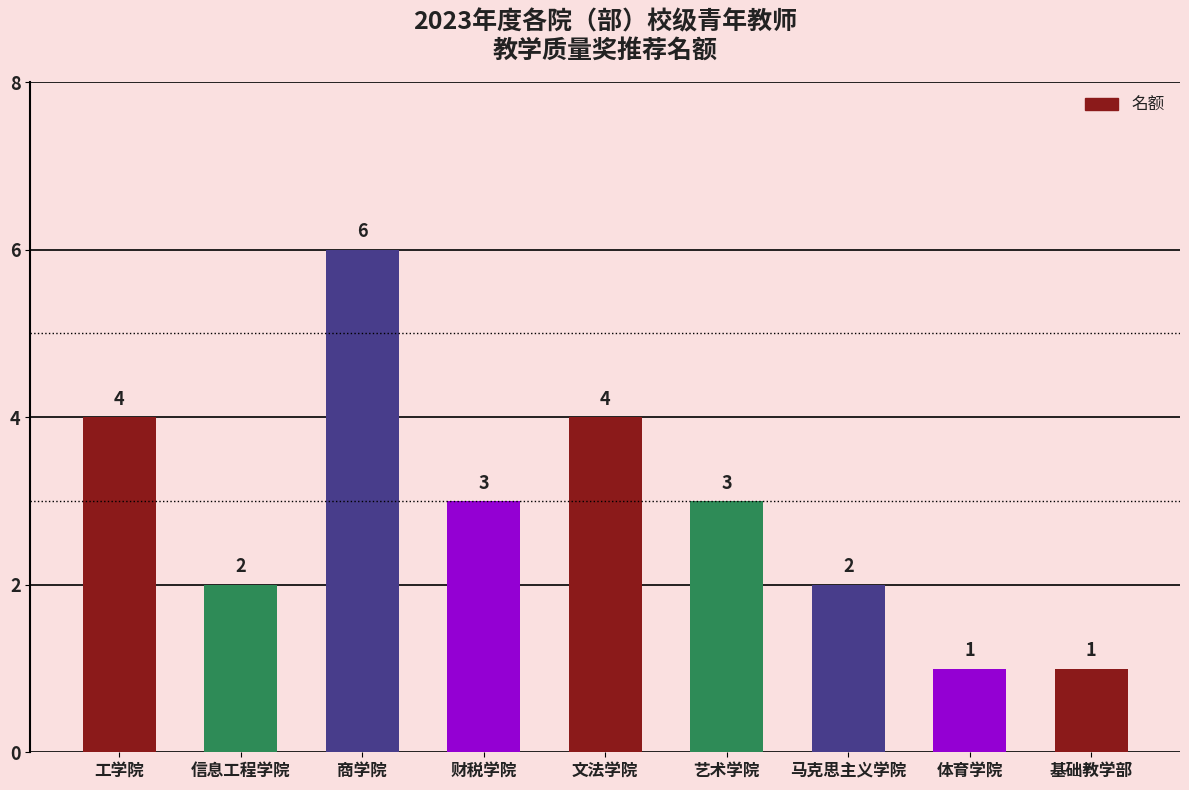

What position from the left is 财税学院?

4